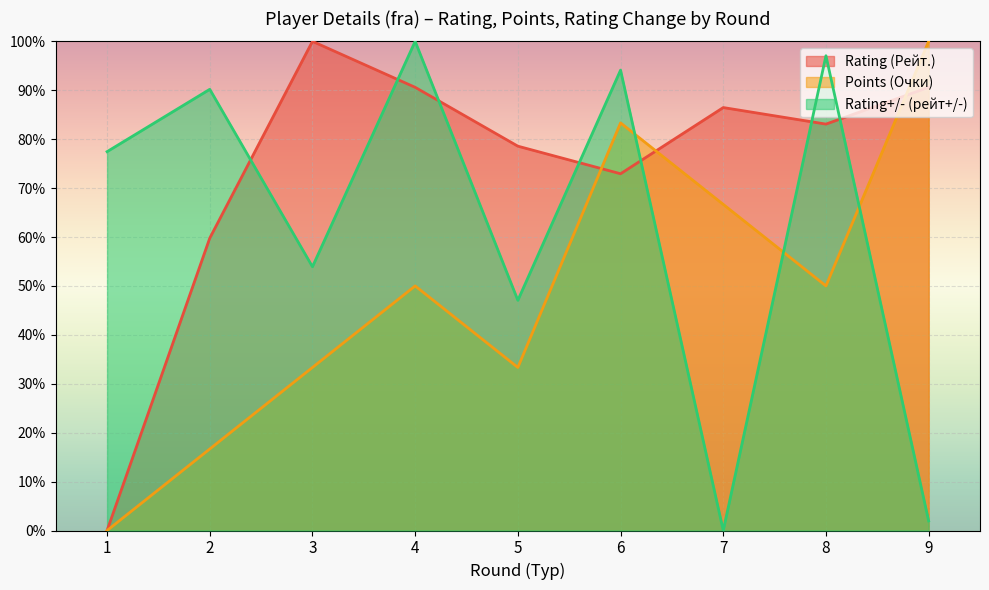

Which series ends up on top after the final intersection of Points (Очки) and Rating+/- (рейт+/-)?

Points (Очки)